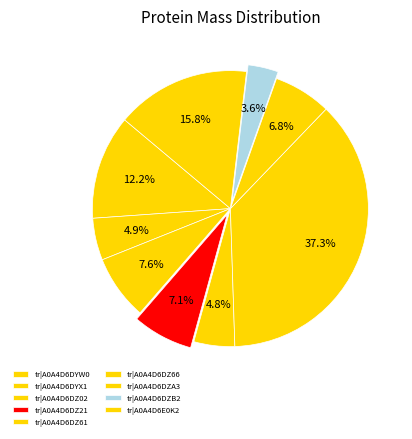

To the nearest percent, what is the difference between the largest and smallest slice percentages?

34%